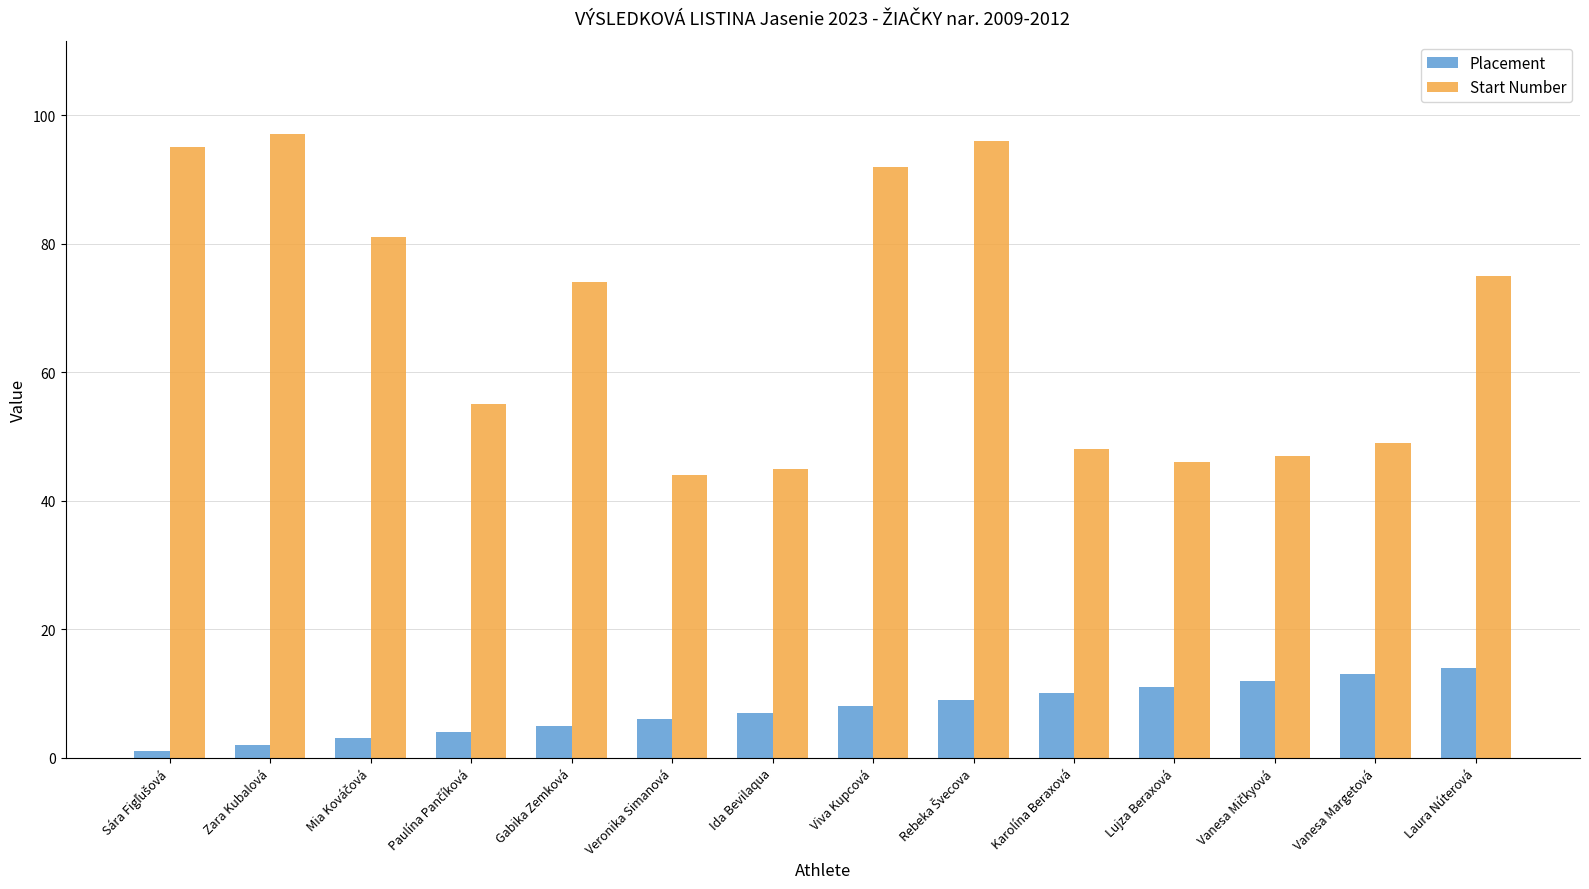

Reading left to right, extract all data points from this chart.

Placement: 1	2	3	4	5	6	7	8	9	10	11	12	13	14
Start Number: 95	97	81	55	74	44	45	92	96	48	46	47	49	75